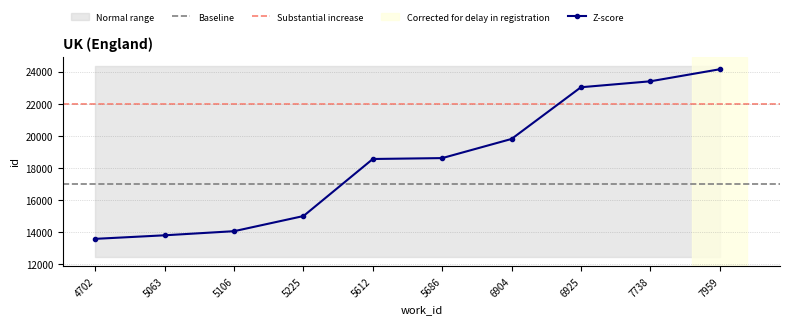

Is it true that the value at 4702 is 6424?

False